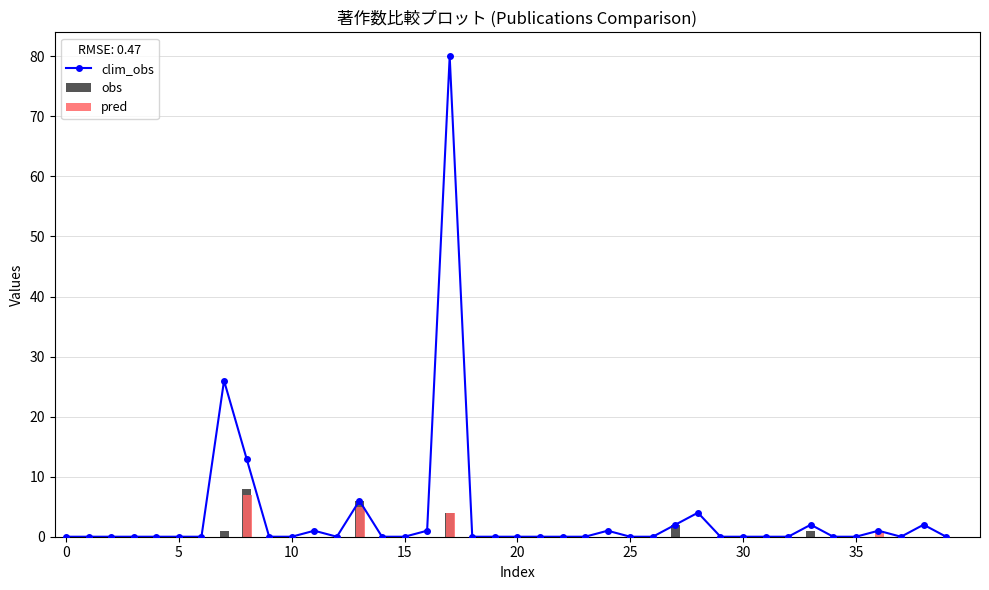

What are all the series names shown in the legend?

clim_obs, obs, pred